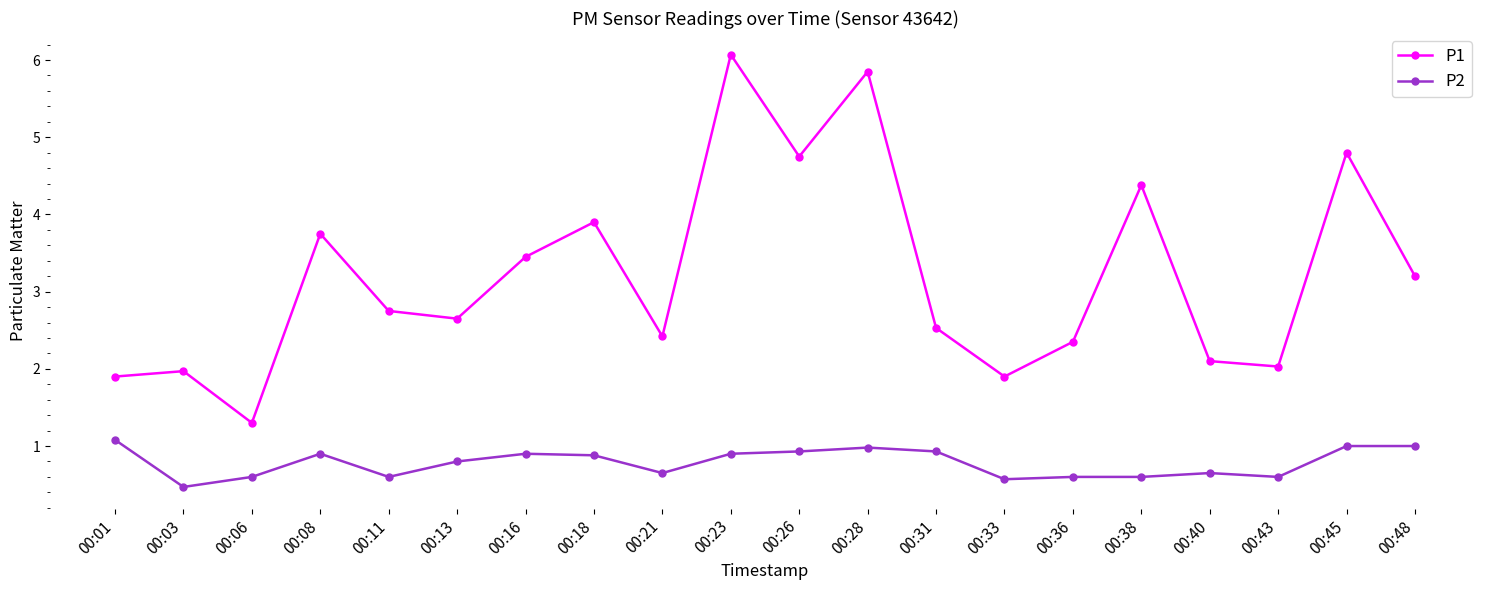

What is the spread (max minus min) of values at 00:31?

1.6